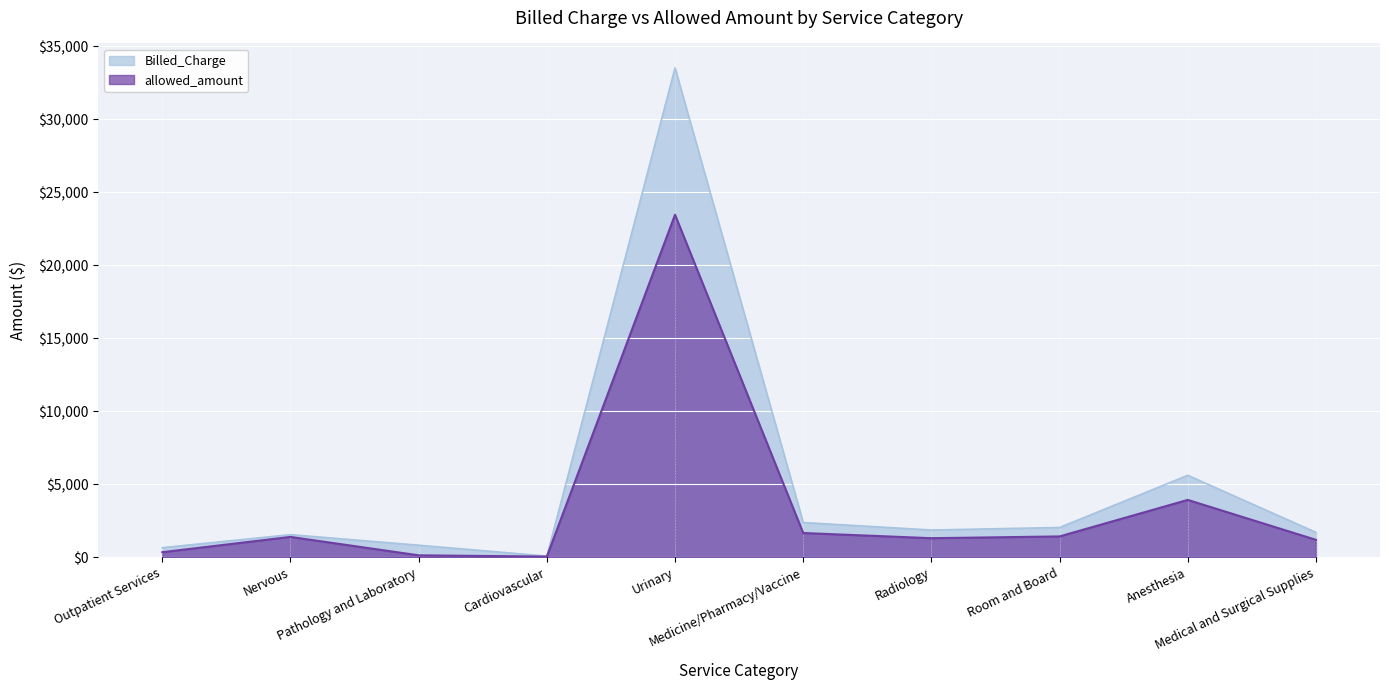

What is the average value of the Billed_Charge series?

5024.2